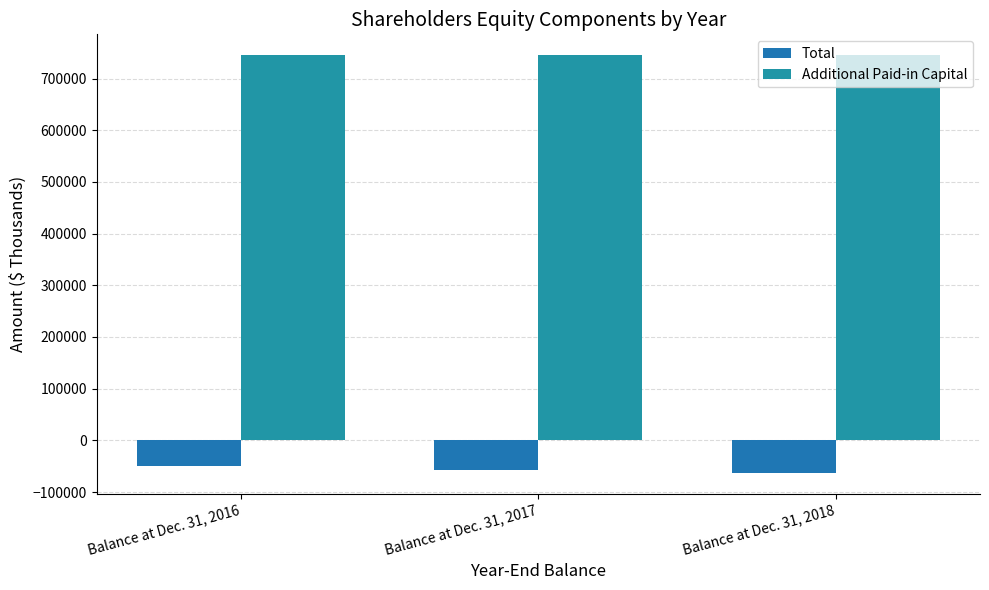

True or false: Additional Paid-in Capital has a value of 745104 at Balance at Dec. 31, 2018.

True